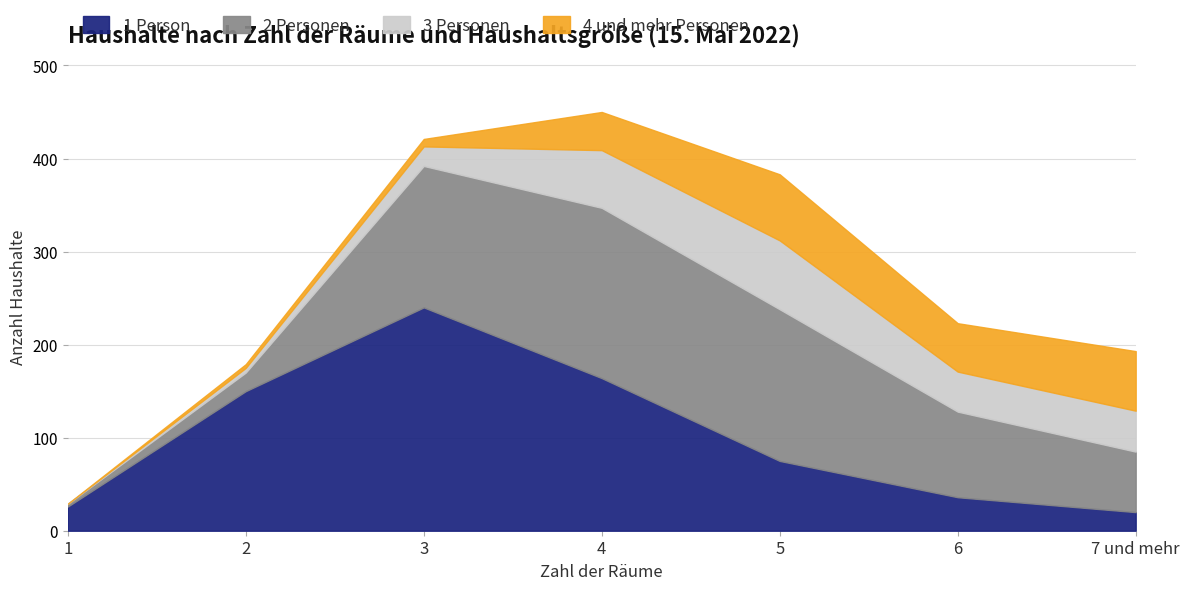

Count the number of categories in the chart.

7